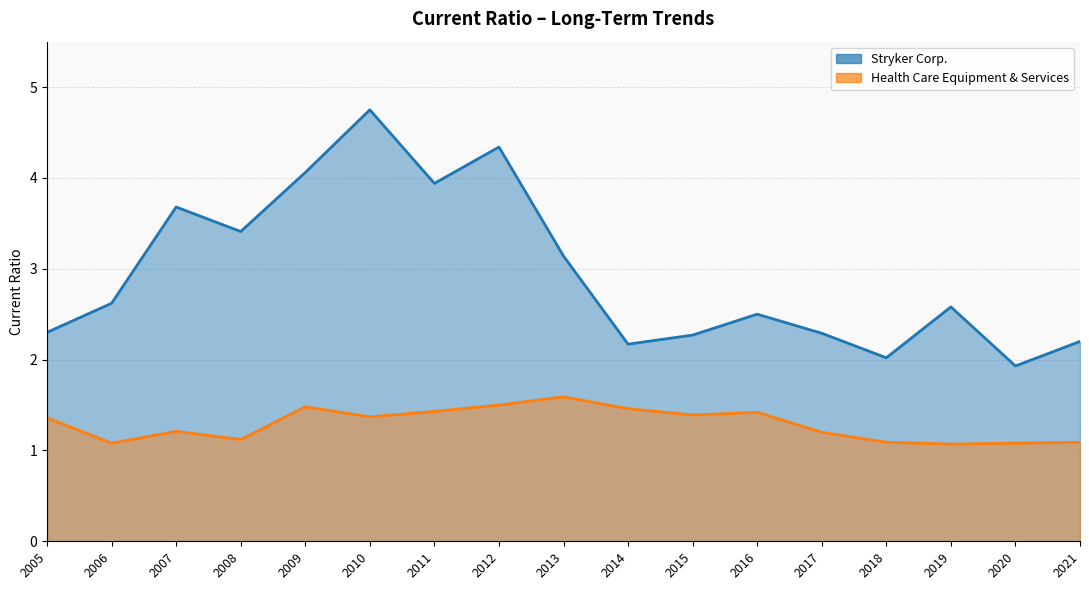

How many data points does each series have?

17